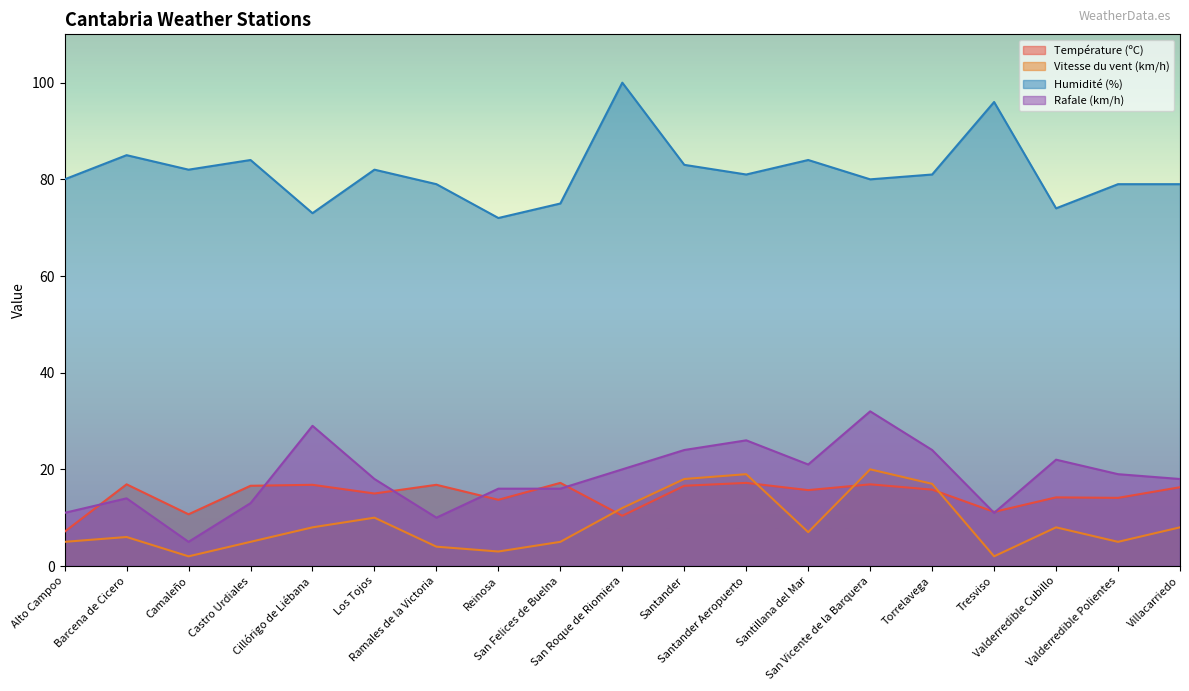

What is the value of the Température (ºC) point at the 4th from the left?

16.6